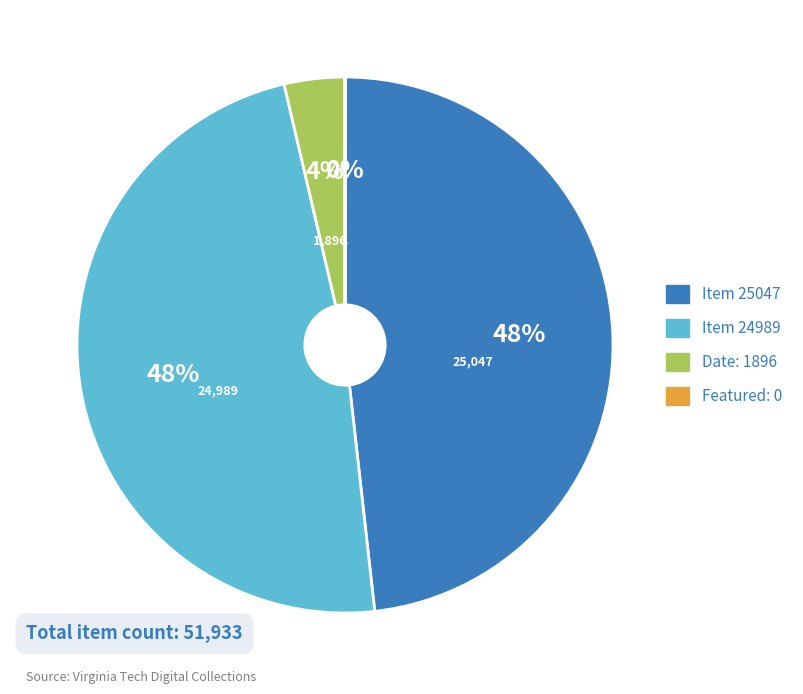

The Date: 1896 slice represents 10% of the pie. True or false?

False